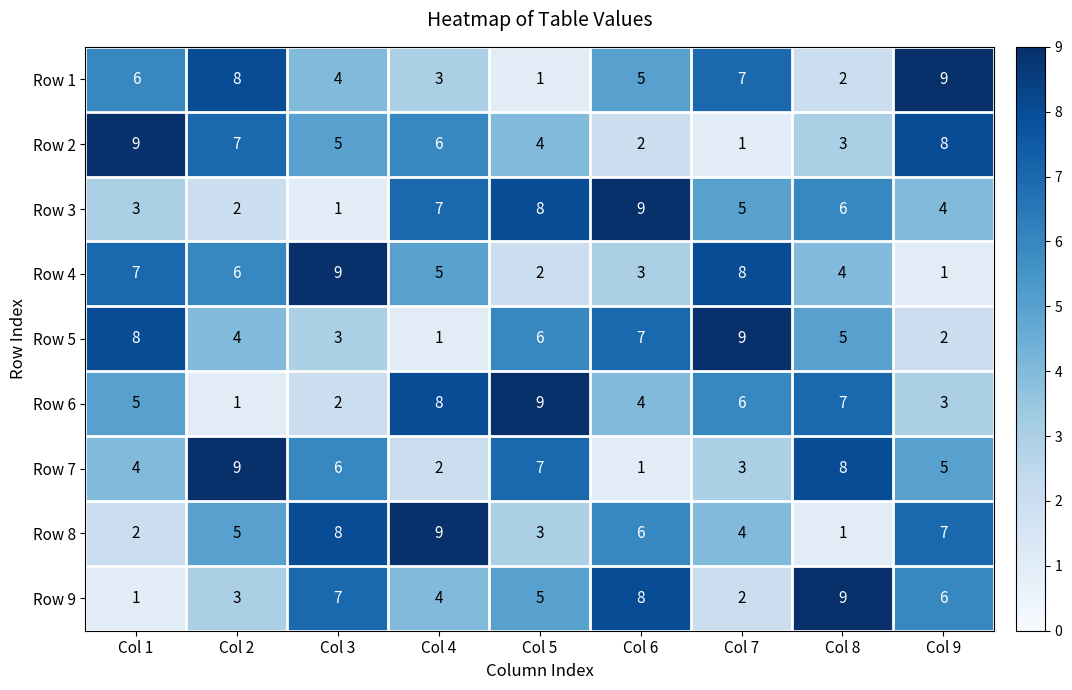

What is the total value across all series at Col 8?

45